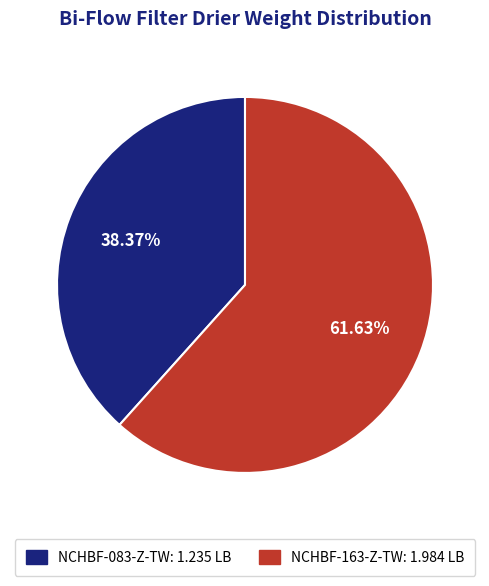

Which category has the biggest portion of the pie?

NCHBF-163-Z-TW